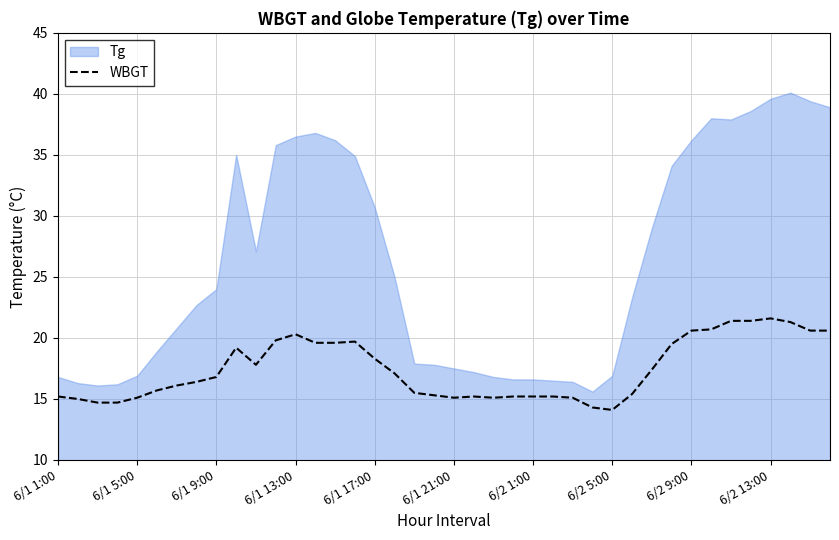

What position from the left is 34?

35